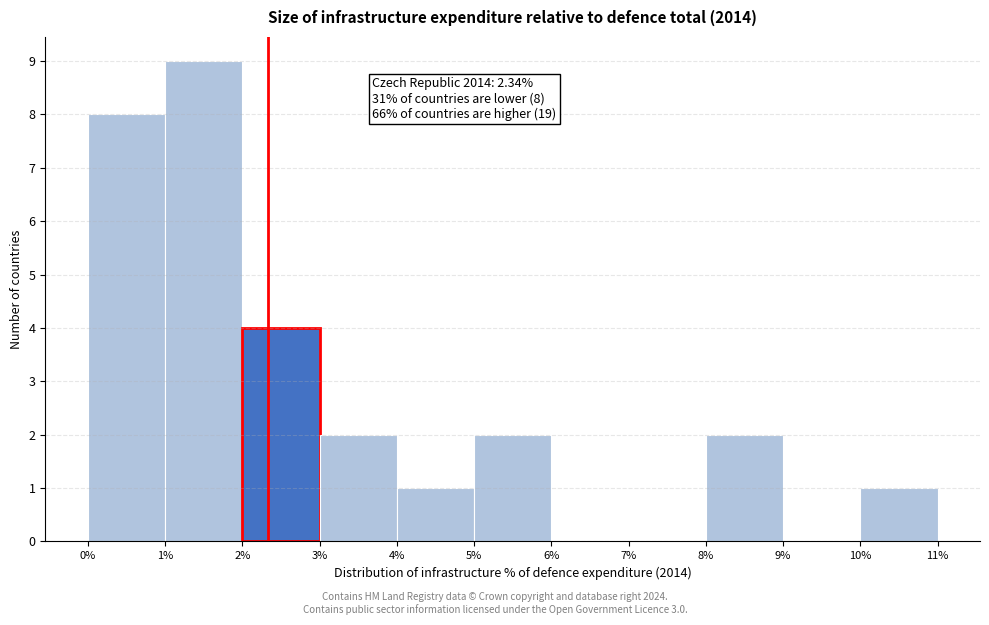

Which range on the x-axis has the tallest bar?

1% to 2%